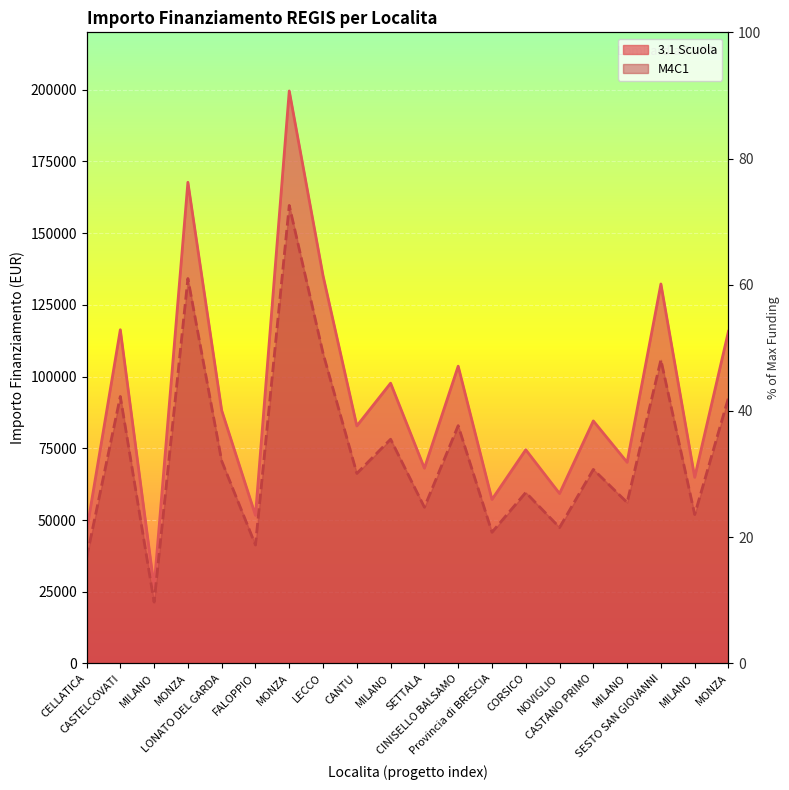

Where is the first local minimum for 3.1 Scuola?

MILANO